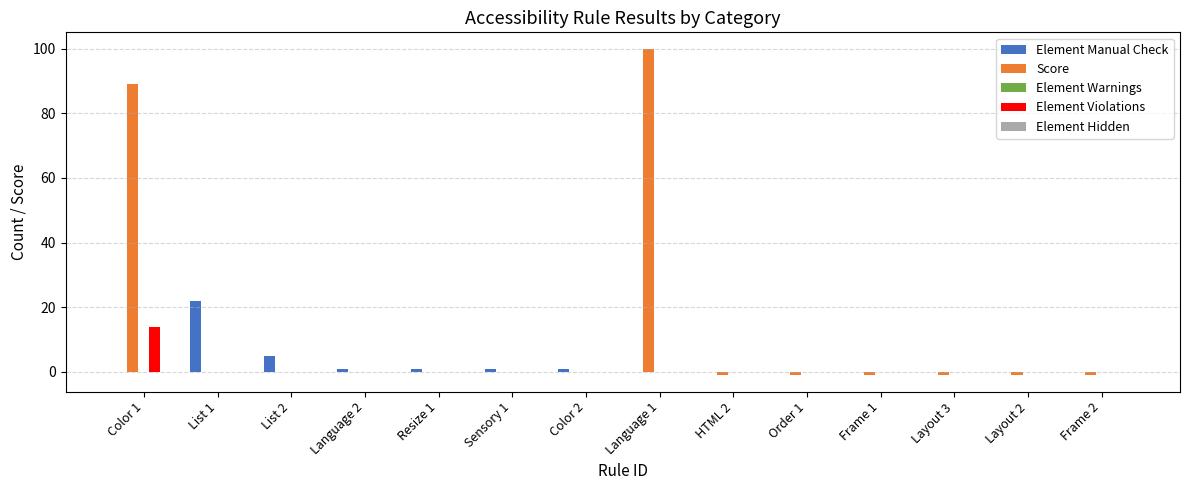

Which series has the largest total across all categories?

Score